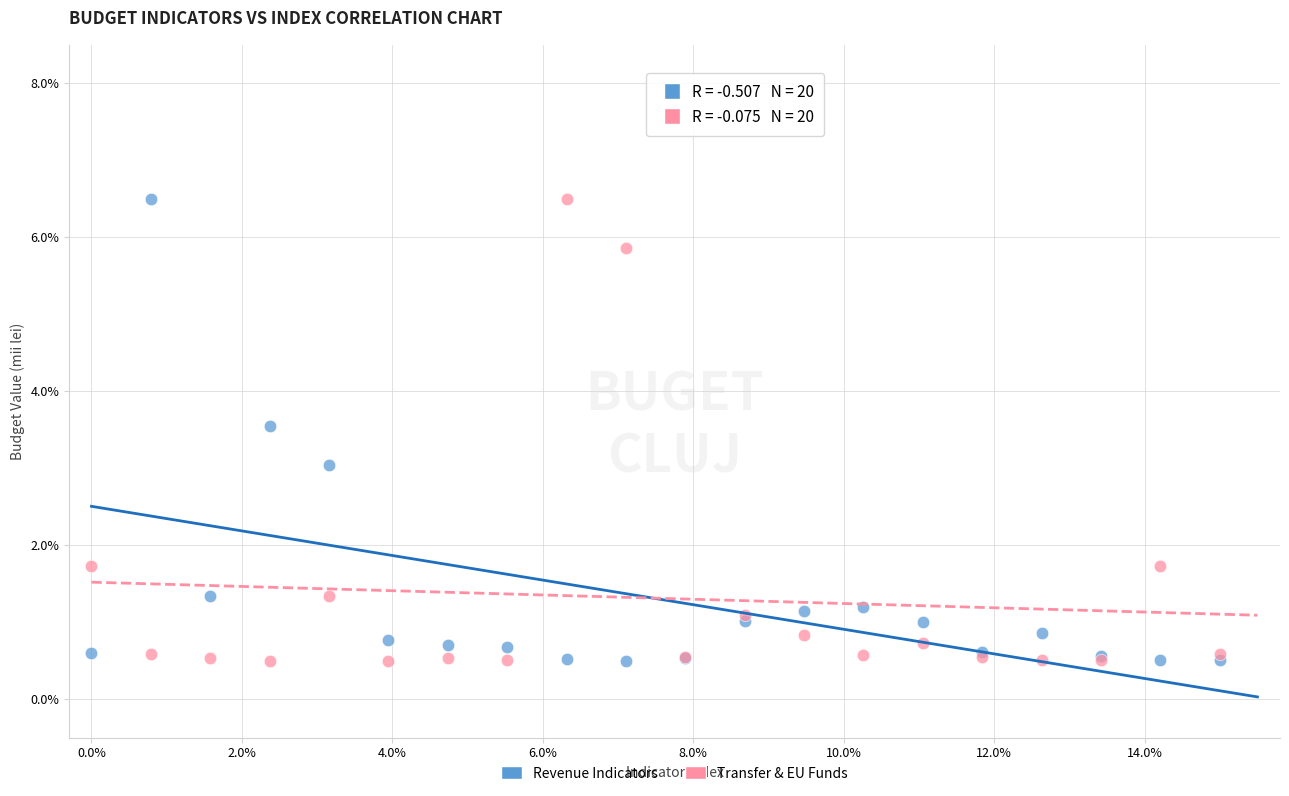

What are all the series names shown in the legend?

Revenue Indicators, Transfer & EU Funds